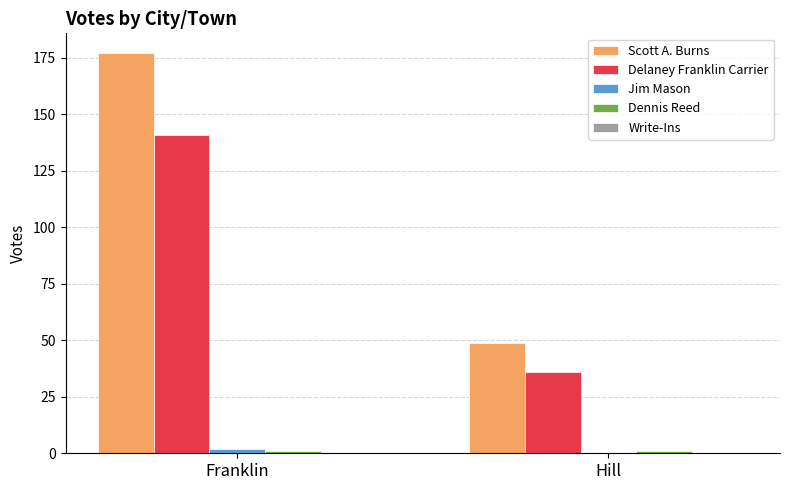

Between Franklin and Hill, which series saw the biggest shift?

Scott A. Burns